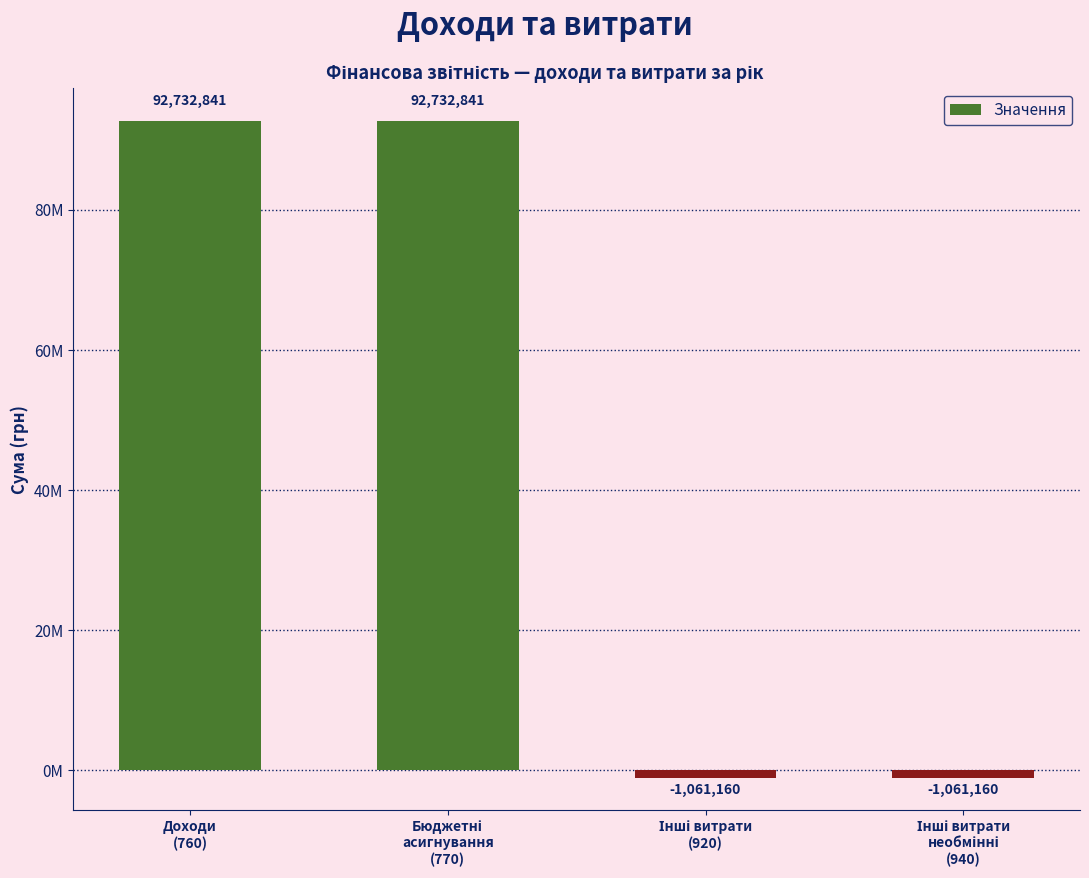

At which category does the chart reach its peak across all series?

Доходи
(760)